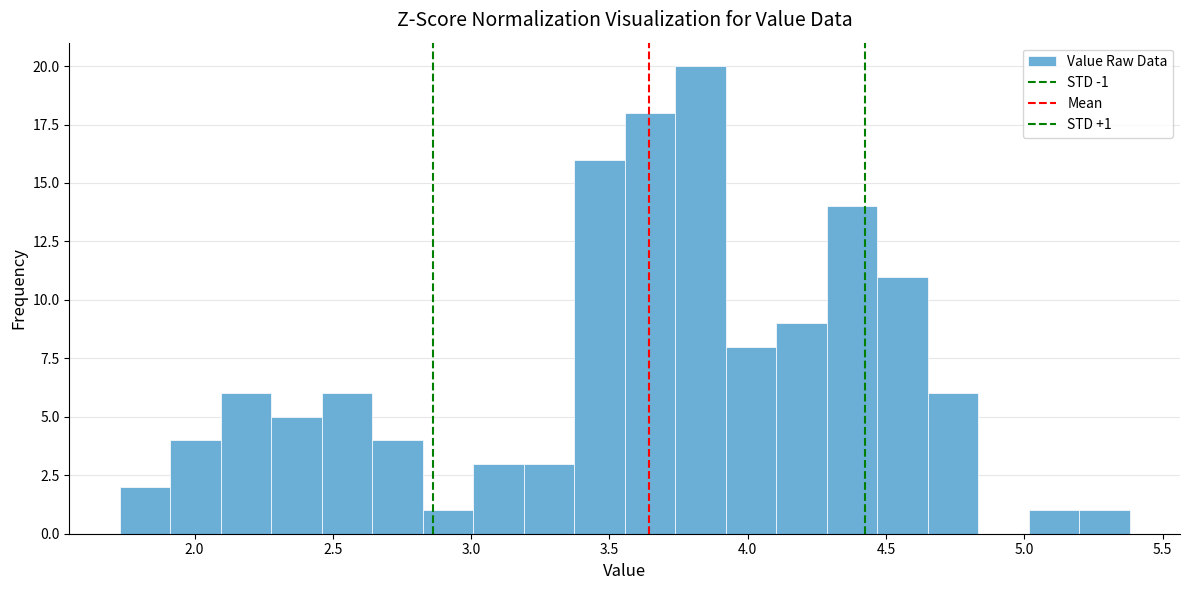

Read against the x-axis, roughly where is the centre of the tallest bar?

3.85